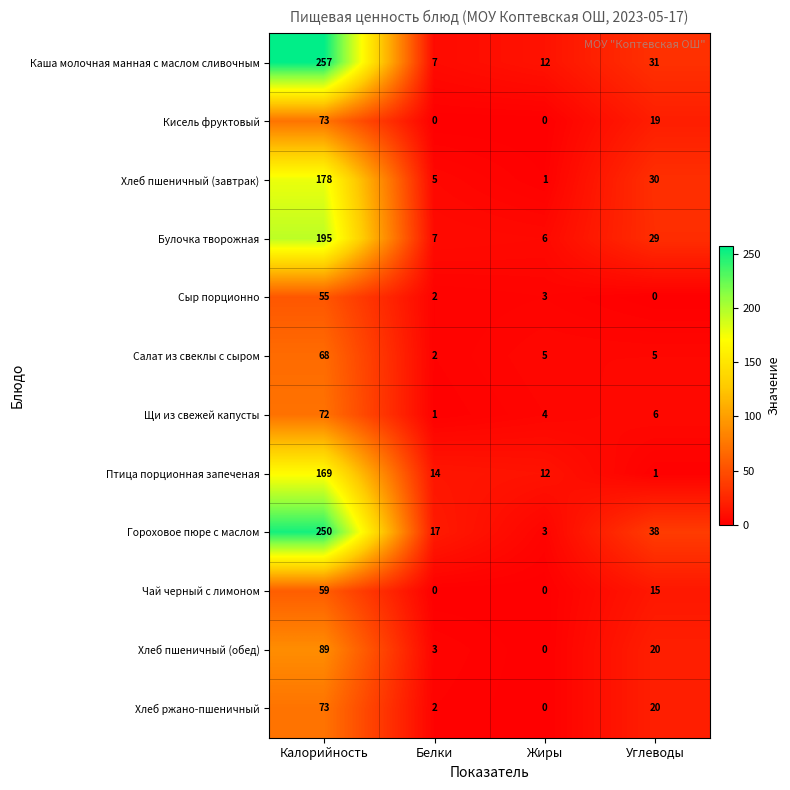

List the labels in order of Хлеб пшеничный (обед) value, largest first.

Калорийность, Углеводы, Белки, Жиры